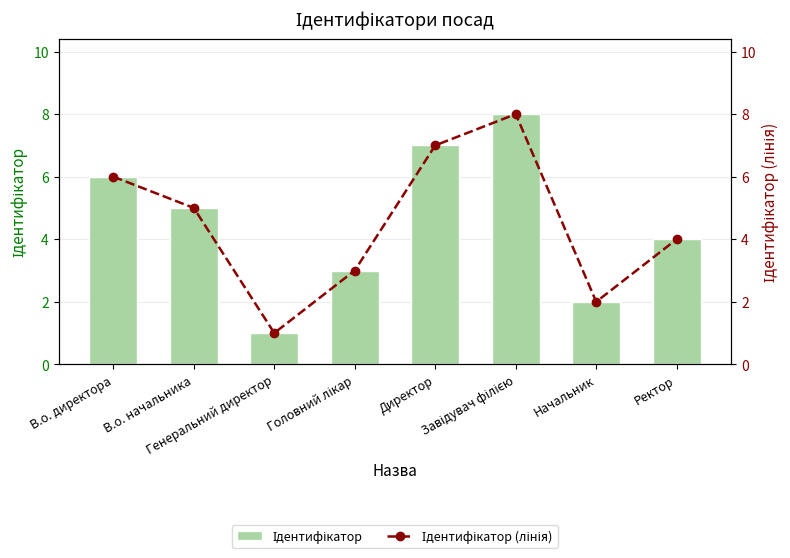

At which category does the chart reach its peak across all series?

Завідувач філією